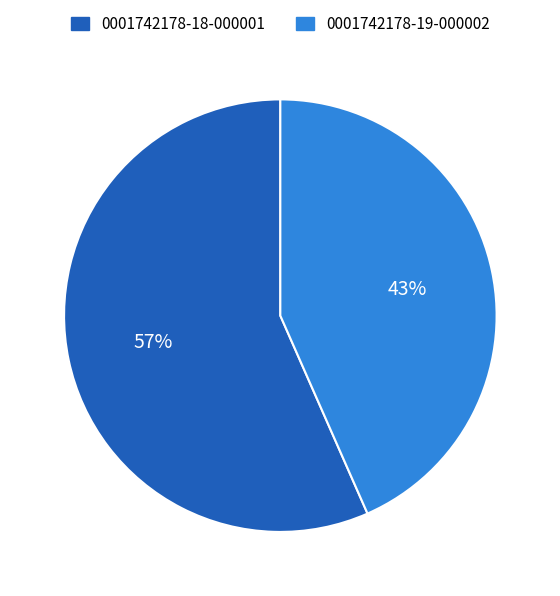

True or false: 0001742178-18-000001 accounts for 57% of the total.

True